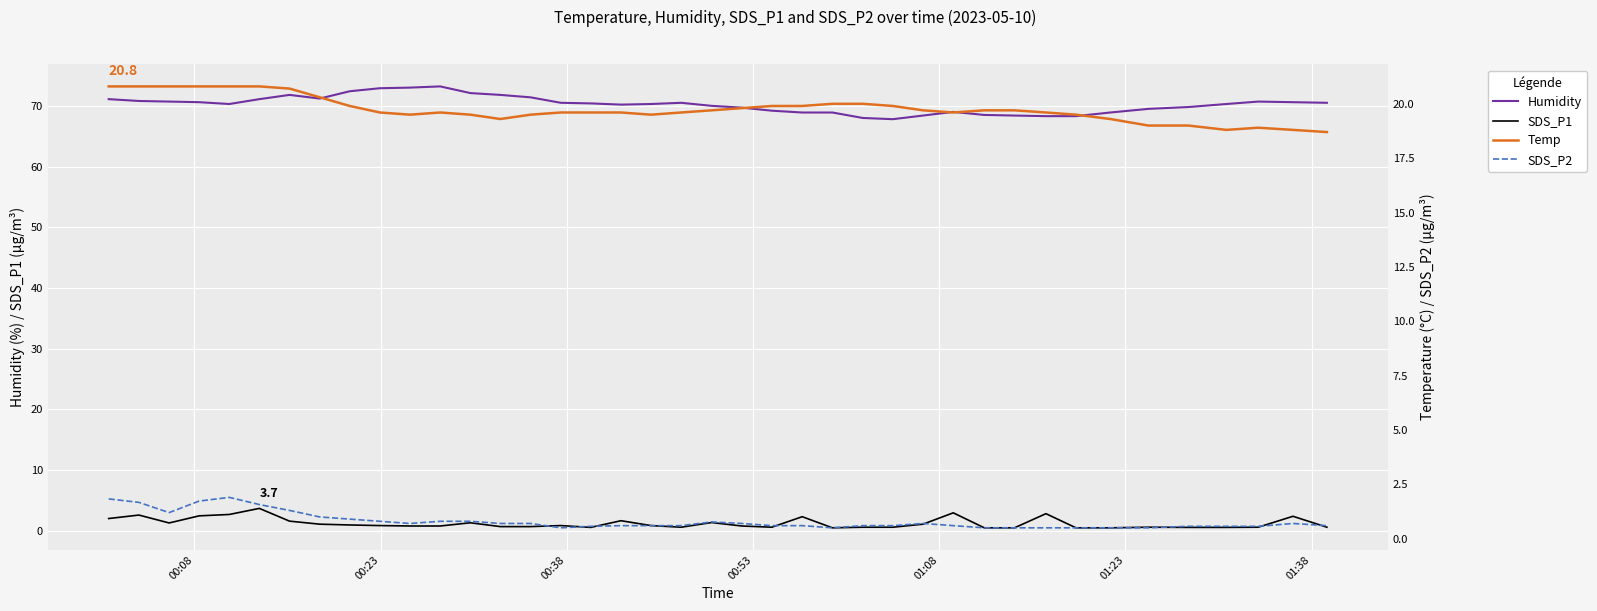

True or false: Humidity and SDS_P1 intersect in this chart.

False